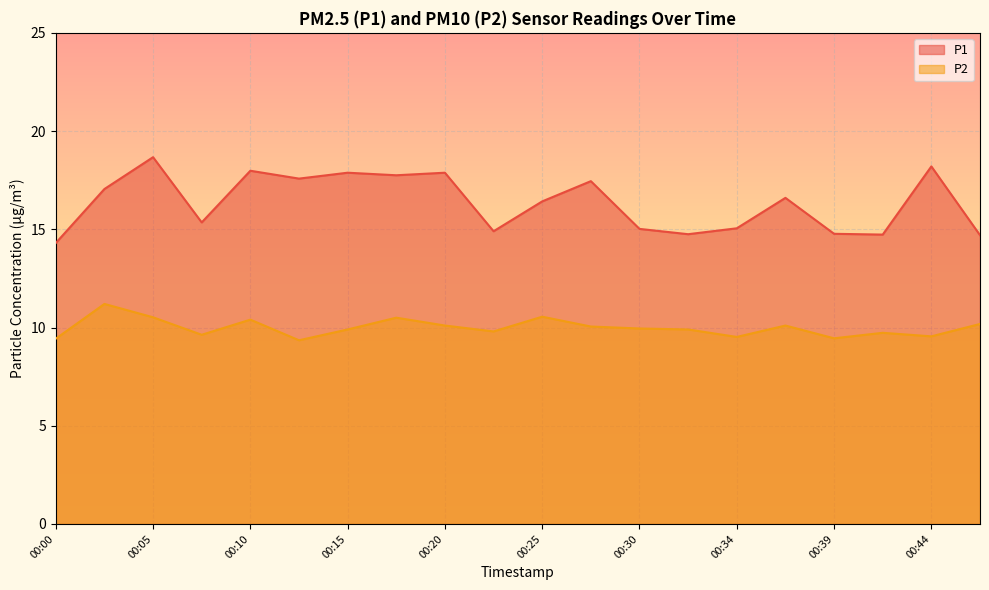

What is the average value of the P1 series?

16.4